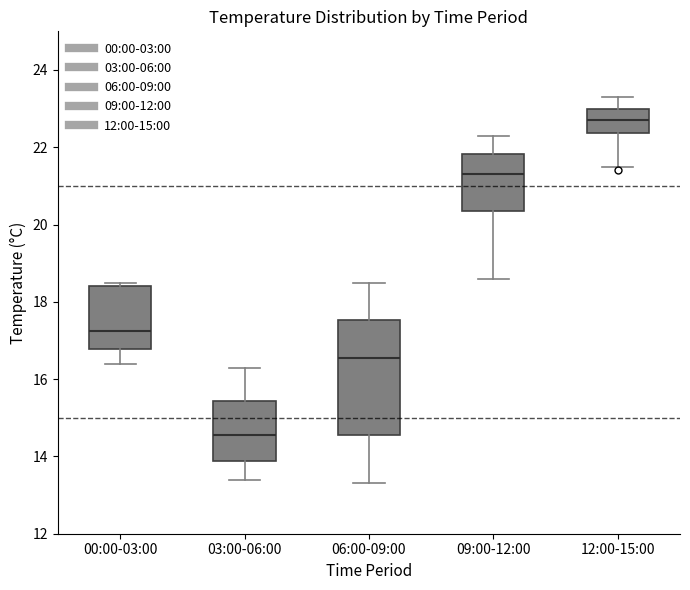

Reading left to right, transcribe this box plot: for each box, give where its median line is, the range the box spans, and where its two whiskers end, as read against the y-axis. The values are not printed on the chart, so give them approximately, as read against the axis.

00:00-03:00: median 17.2, box 16.8 to 18.4, whiskers 16.4 to 18.6
03:00-06:00: median 14.6, box 13.8 to 15.4, whiskers 13.4 to 16.4
06:00-09:00: median 16.6, box 14.6 to 17.6, whiskers 13.4 to 18.6
09:00-12:00: median 21.4, box 20.4 to 21.8, whiskers 18.6 to 22.4
12:00-15:00: median 22.8, box 22.4 to 23.0, whiskers 21.6 to 23.4